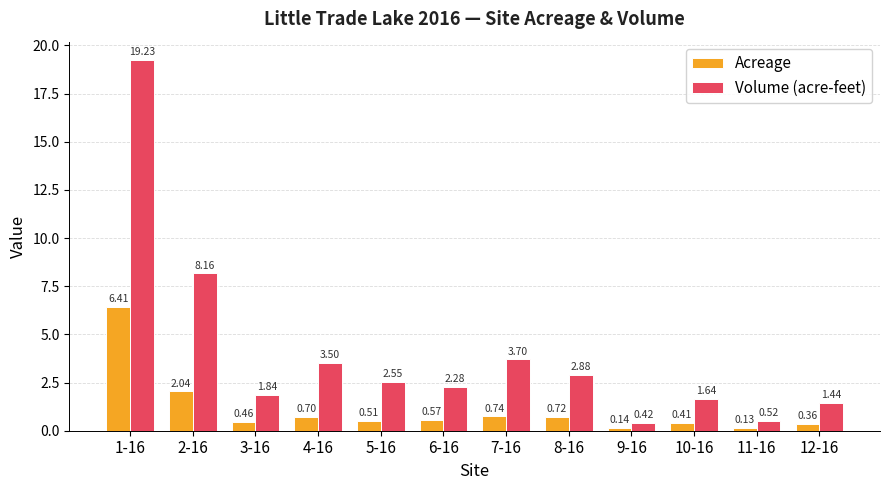

At 3-16, list the series in order from smallest to largest.

Acreage, Volume (acre-feet)